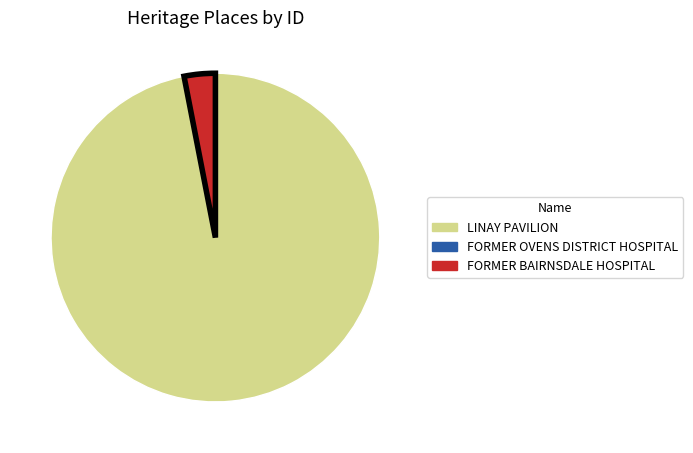

Which has a higher value, FORMER BAIRNSDALE HOSPITAL or LINAY PAVILION?

LINAY PAVILION